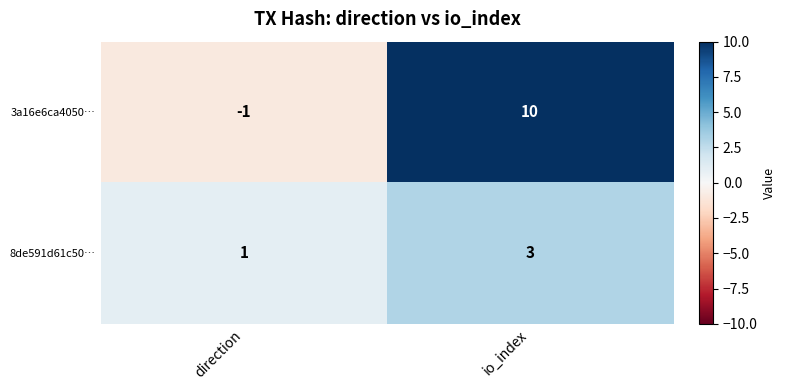

Rank the series by their maximum value, from highest to lowest.

3a16e6ca4050…, 8de591d61c50…